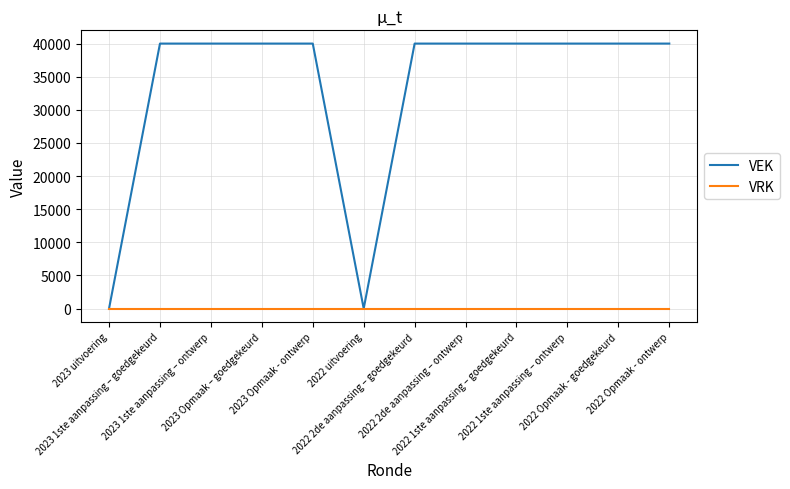

Reading left to right, extract all data points from this chart.

VEK: 0	40000	40000	40000	40000	0	40000	40000	40000	40000	40000	40000
VRK: 0	0	0	0	0	0	0	0	0	0	0	0